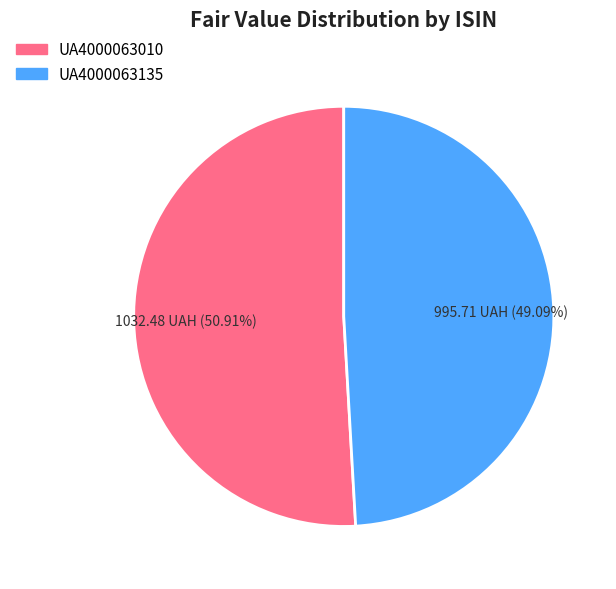

What percentage do UA4000063010 and UA4000063135 together represent?

100.0%